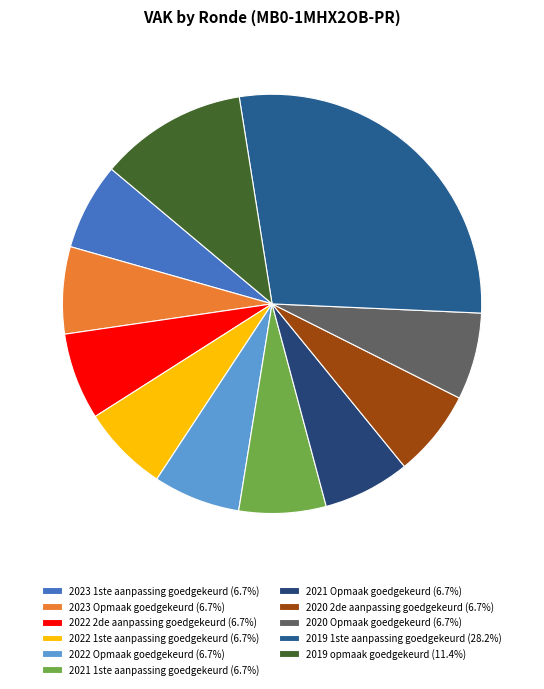

How many segments does this pie chart have?

11